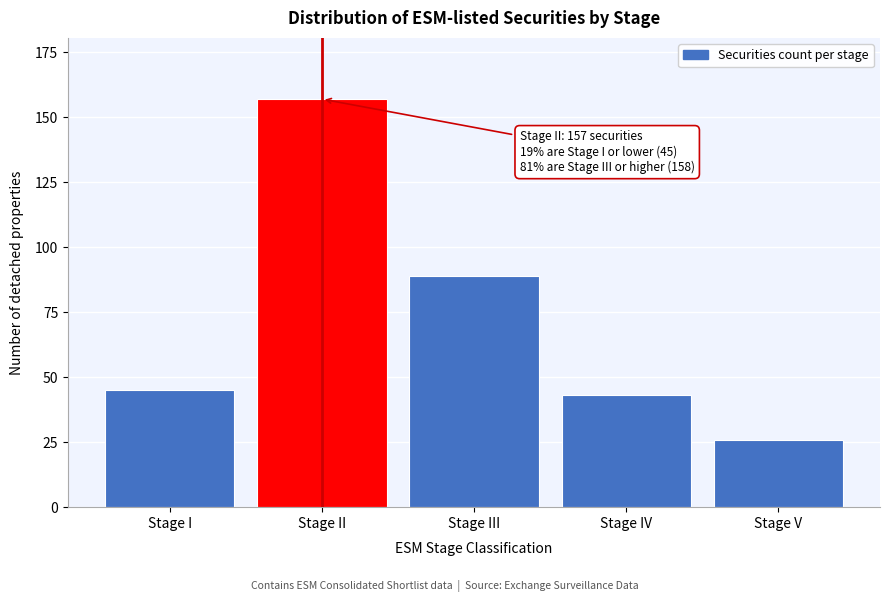

Reading right to left, transcribe all the data shown in this chart.

Stage V=26	Stage IV=43	Stage III=89	Stage II=157	Stage I=45